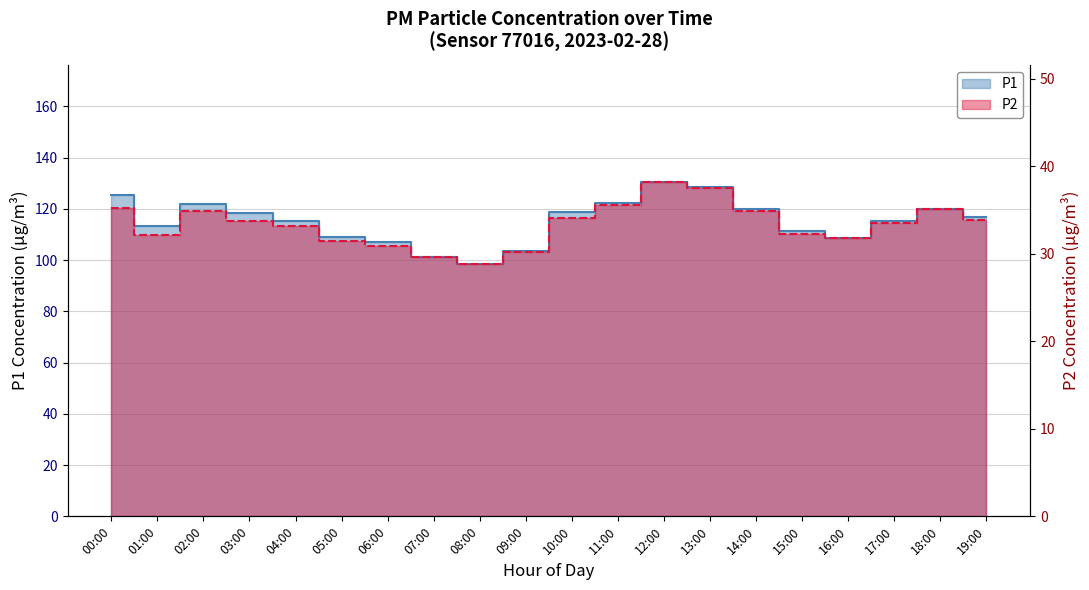

True or false: P2 and P1 cross at least once.

False